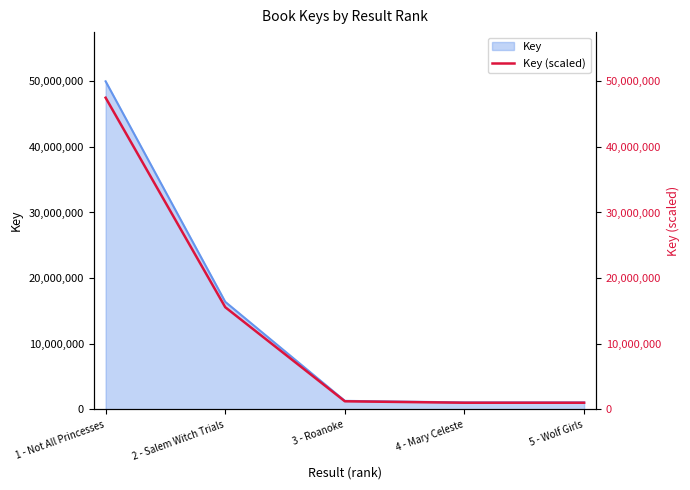

Reading left to right, what are all the values shown in this chart?

47486181.3	15566157.5	1229944.1	1008596.9	1008625.4